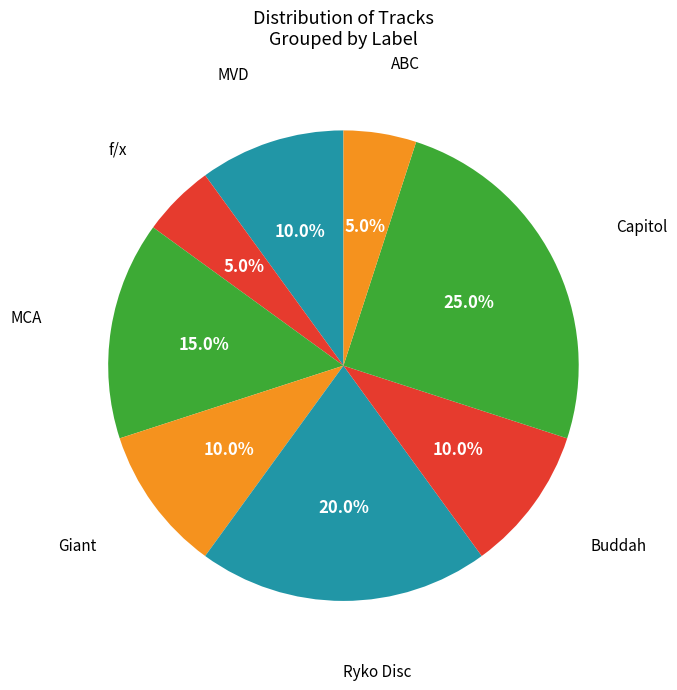

How many segments does this pie chart have?

8